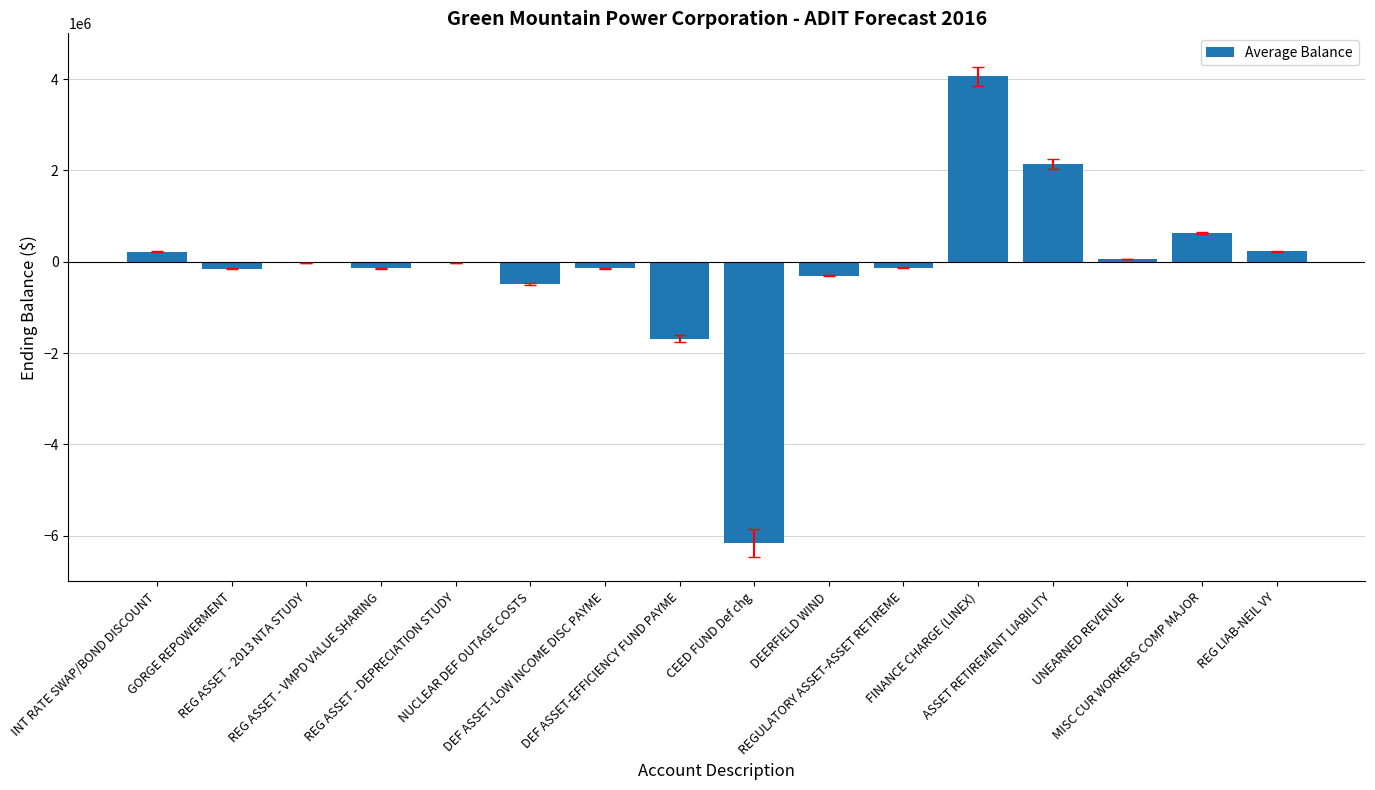

At which label does the data first exceed -22034?

INT RATE SWAP/BOND DISCOUNT